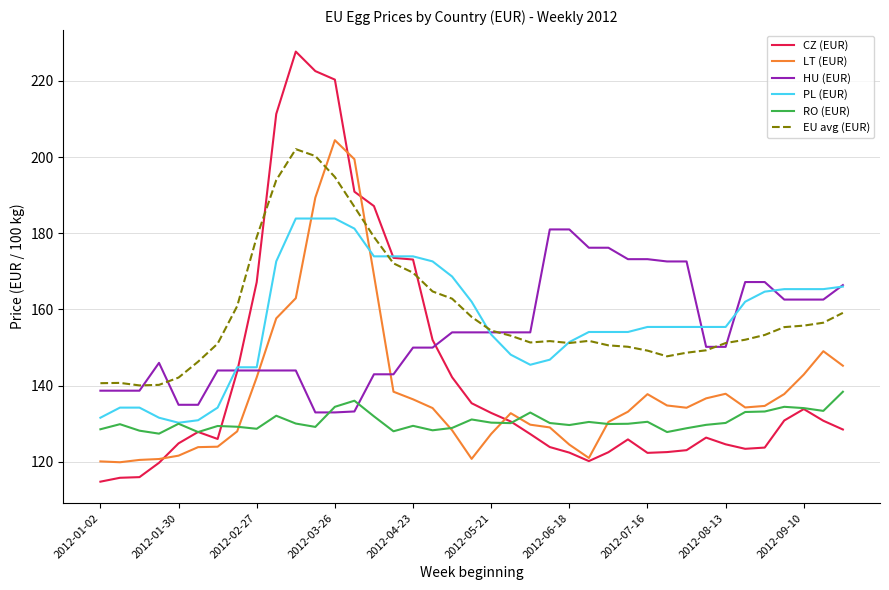

Which series ends up on top after the final intersection of RO (EUR) and HU (EUR)?

HU (EUR)